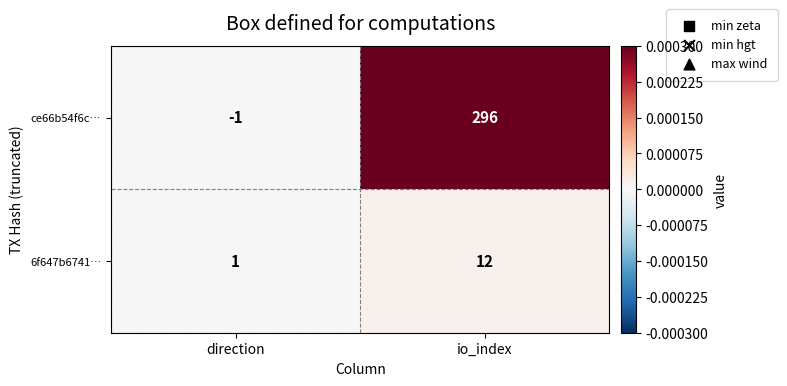

What is the sum of all 6f647b6741… values?

13